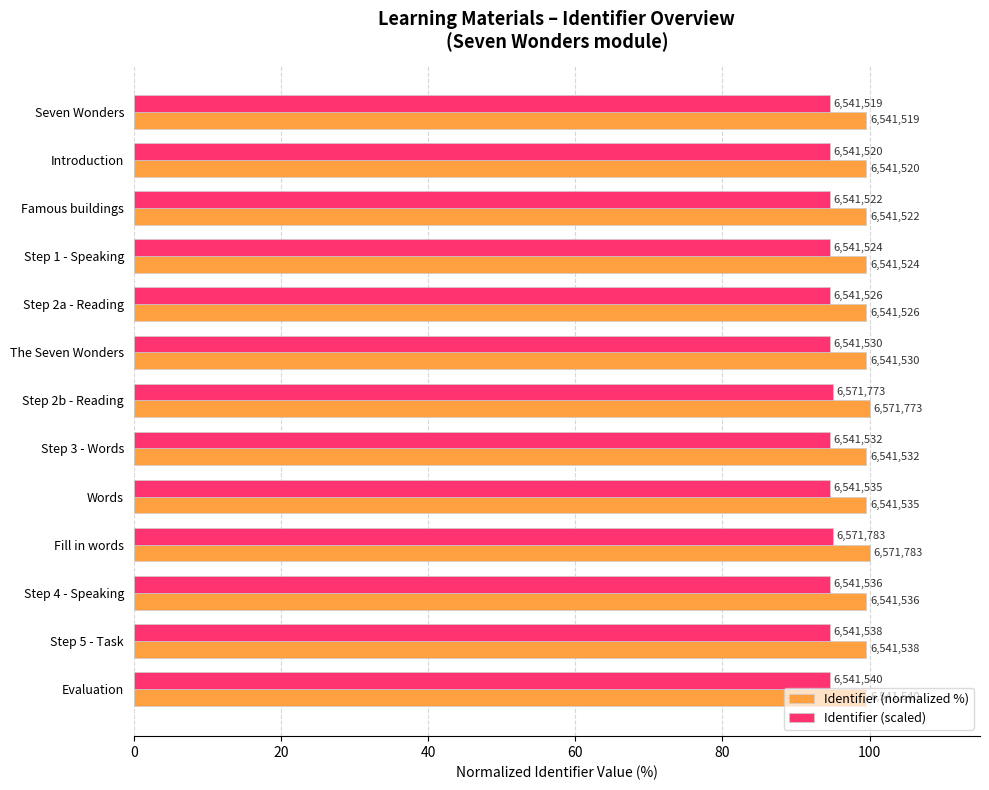

What are all the series names shown in the legend?

Identifier (normalized %), Identifier (scaled)